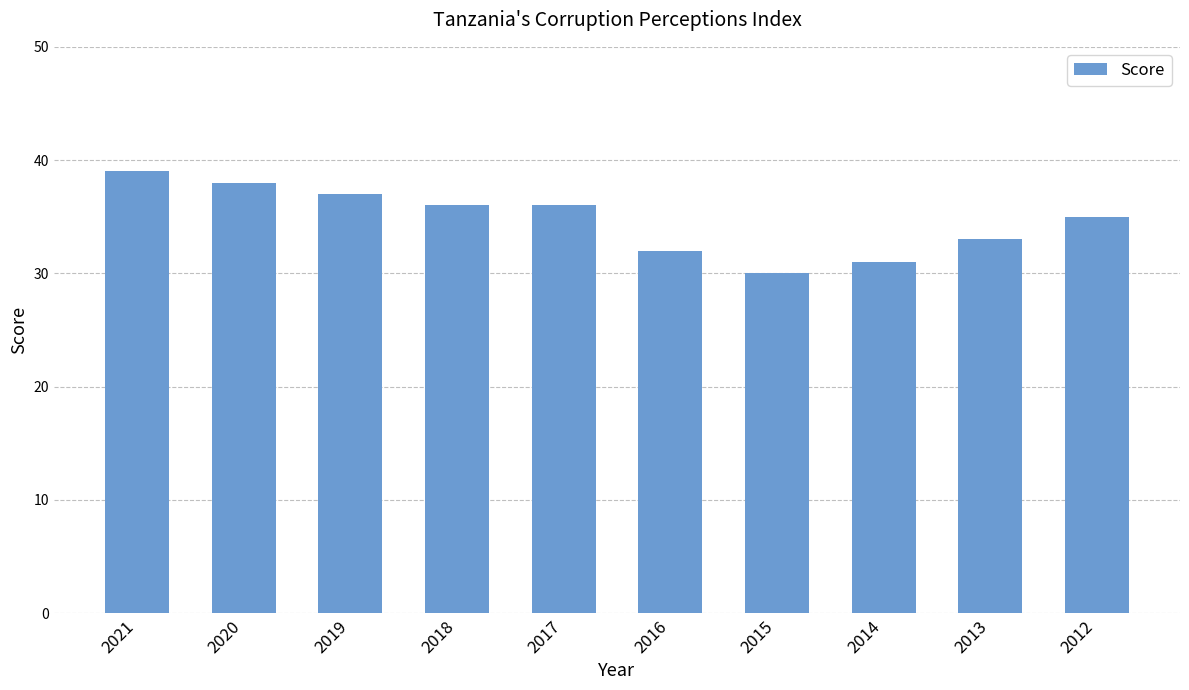

Count the values in the range 32 to 37.

6